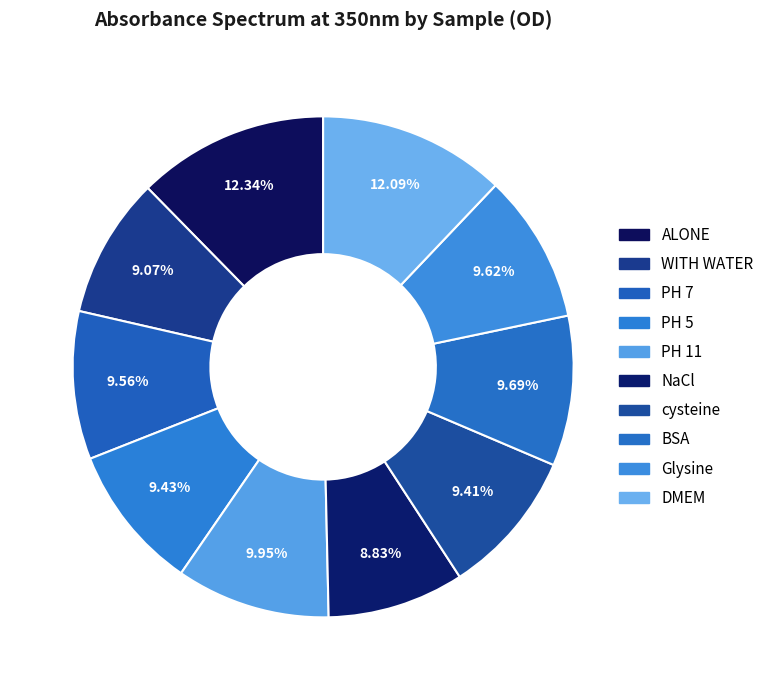

What percentage is the ALONE slice, to the nearest percent?

12%